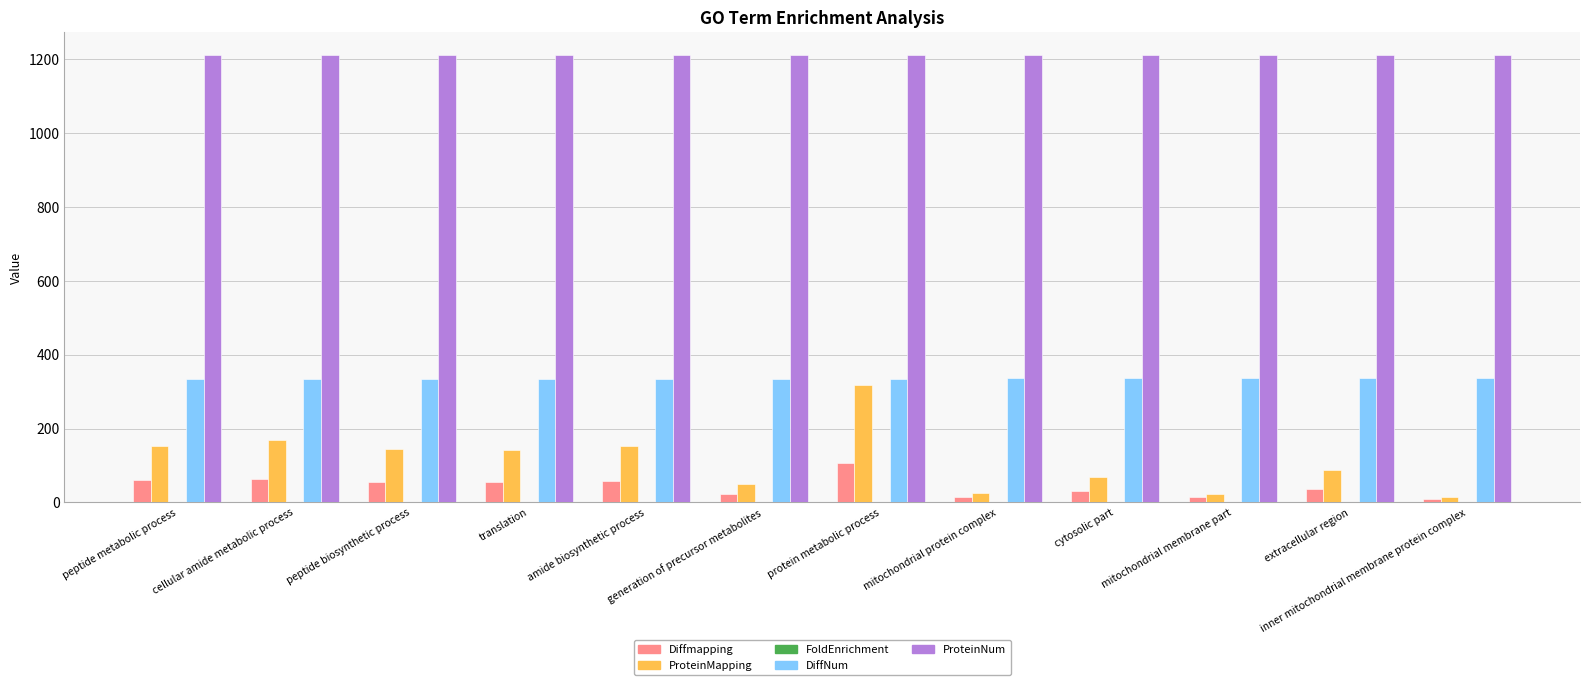

Between cellular amide metabolic process and protein metabolic process, which series saw the biggest shift?

ProteinMapping